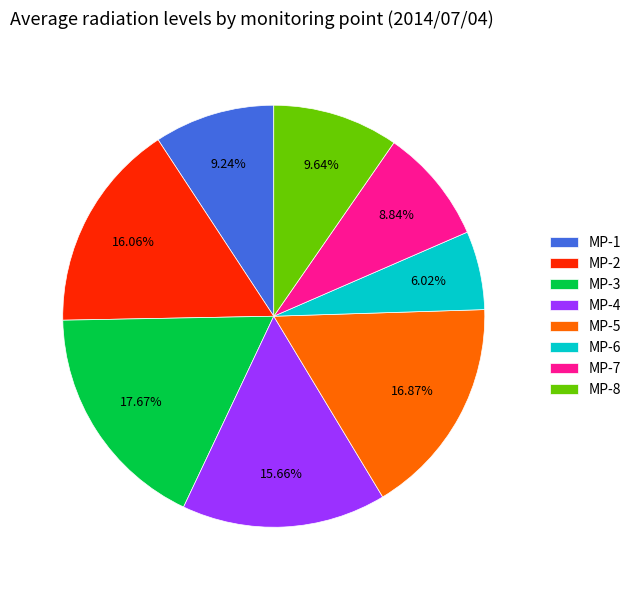

How much of the chart is everything except MP-6?

94.0%